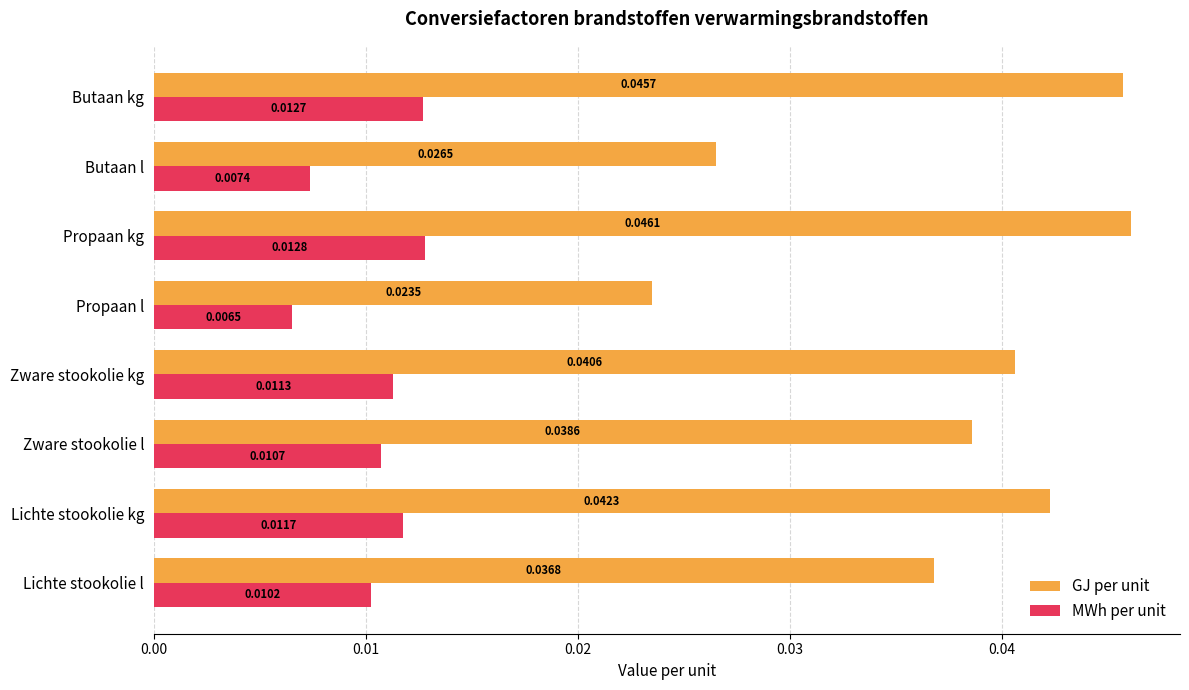

At which category is the sum across all series the highest?

Propaan kg